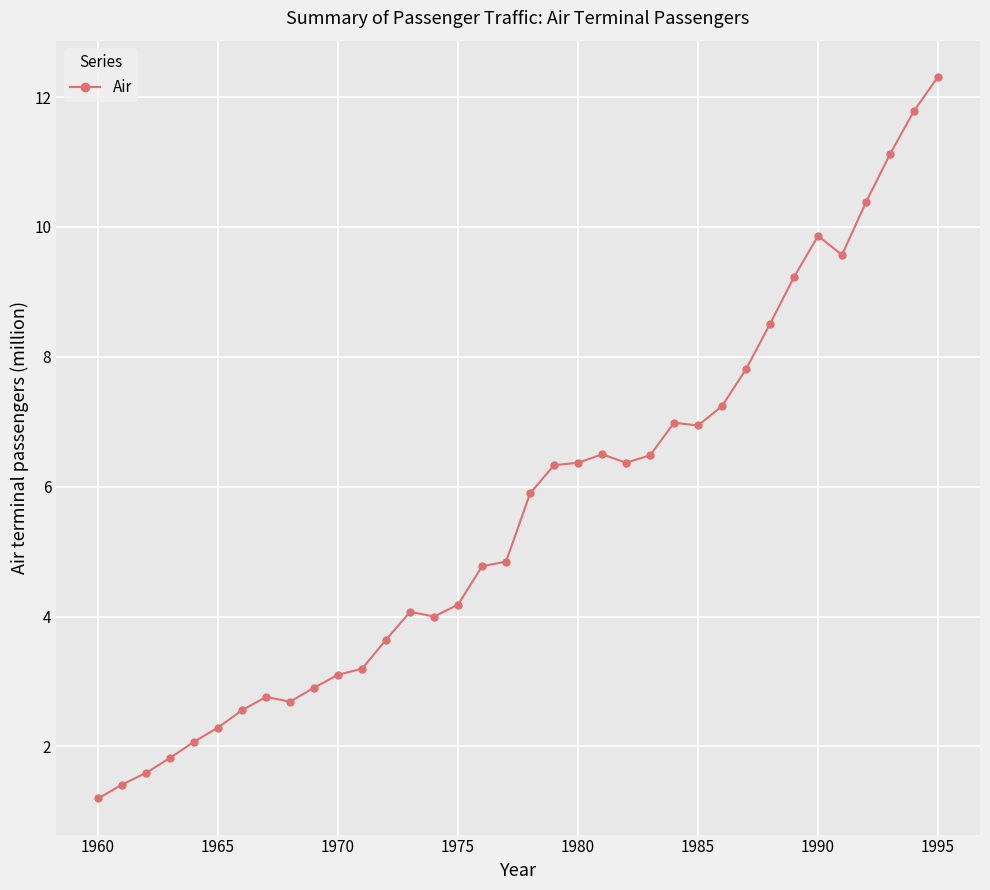

What is the greatest value displayed?

12.3